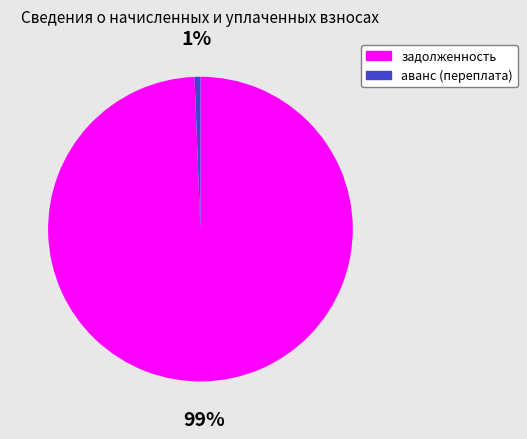

What percentage is the аванс (переплата) slice, to the nearest percent?

1%